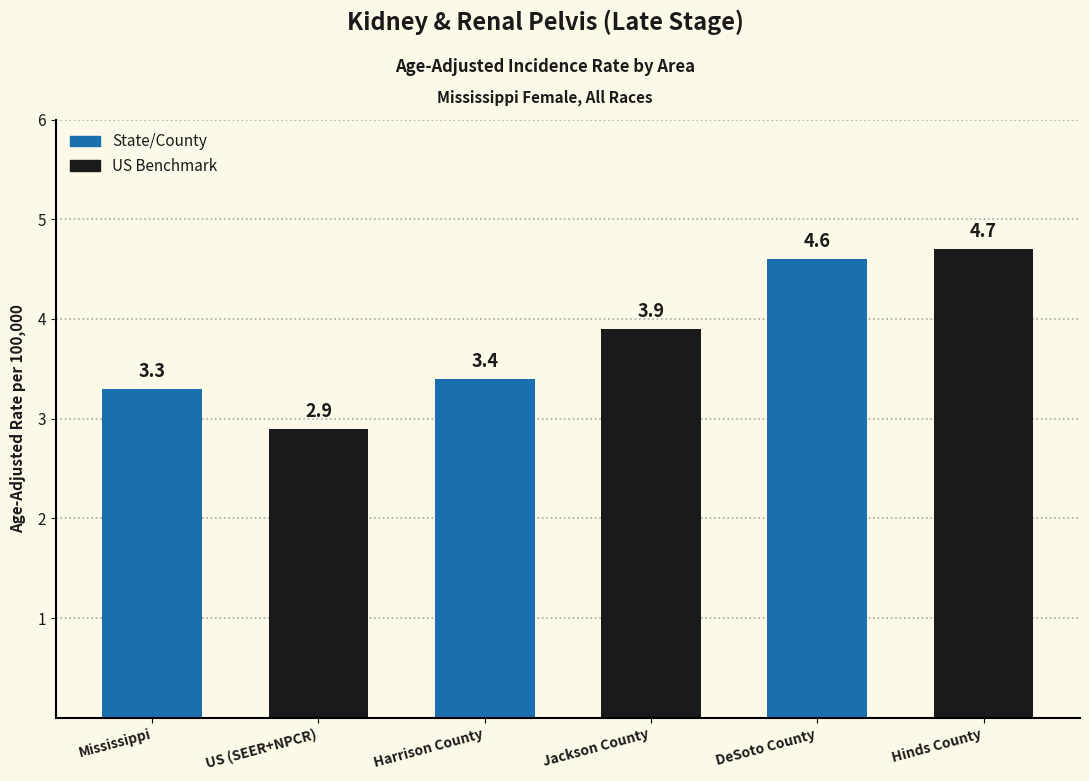

Rank the categories by value from highest to lowest.

Hinds County, DeSoto County, Jackson County, Harrison County, Mississippi, US (SEER+NPCR)